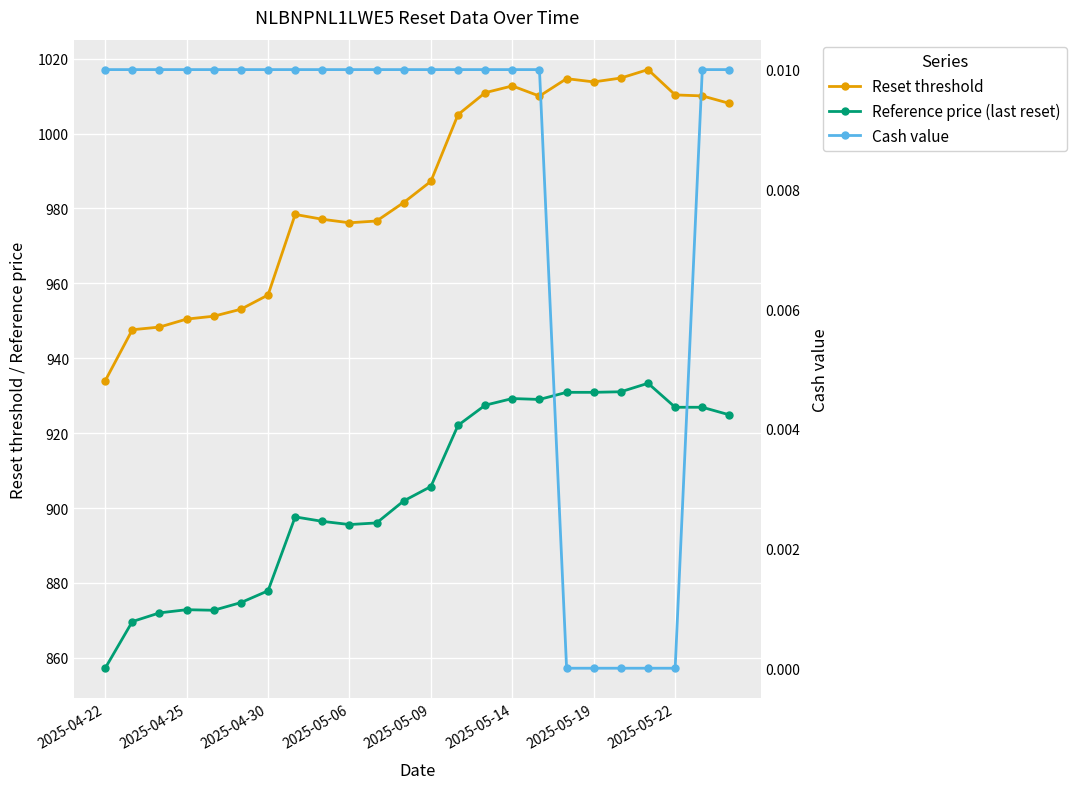

What is the difference between the highest and lowest values at 14?

1010.9